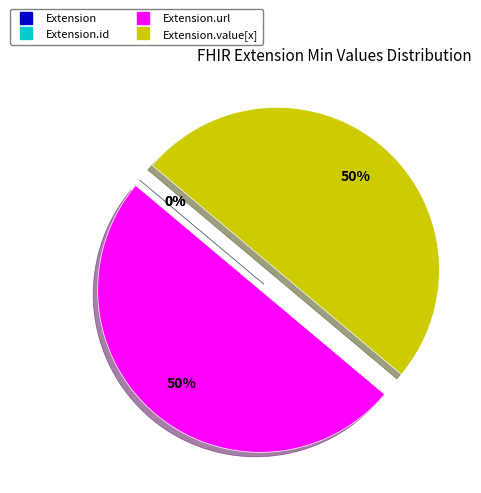

To the nearest percent, what portion does Extension.url represent?

50%